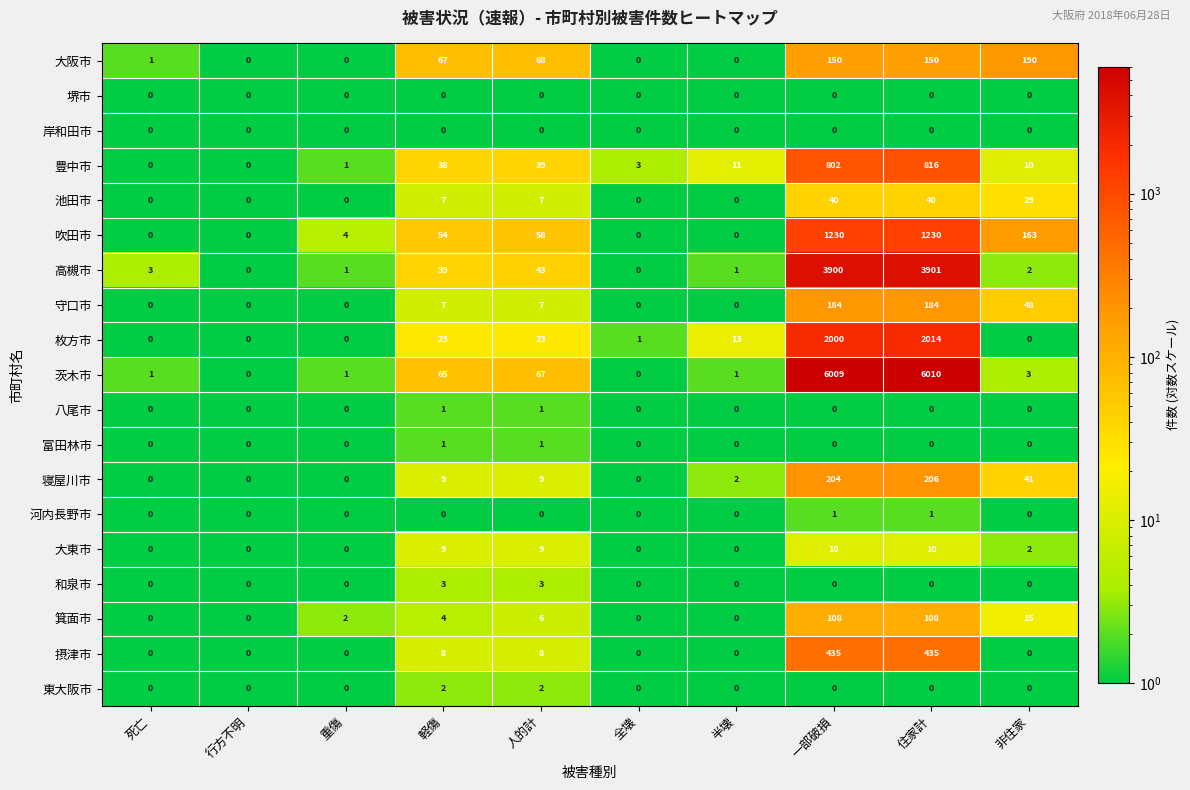

What is the approximate value of 大阪市 at 一部破損, to the nearest 5?

150